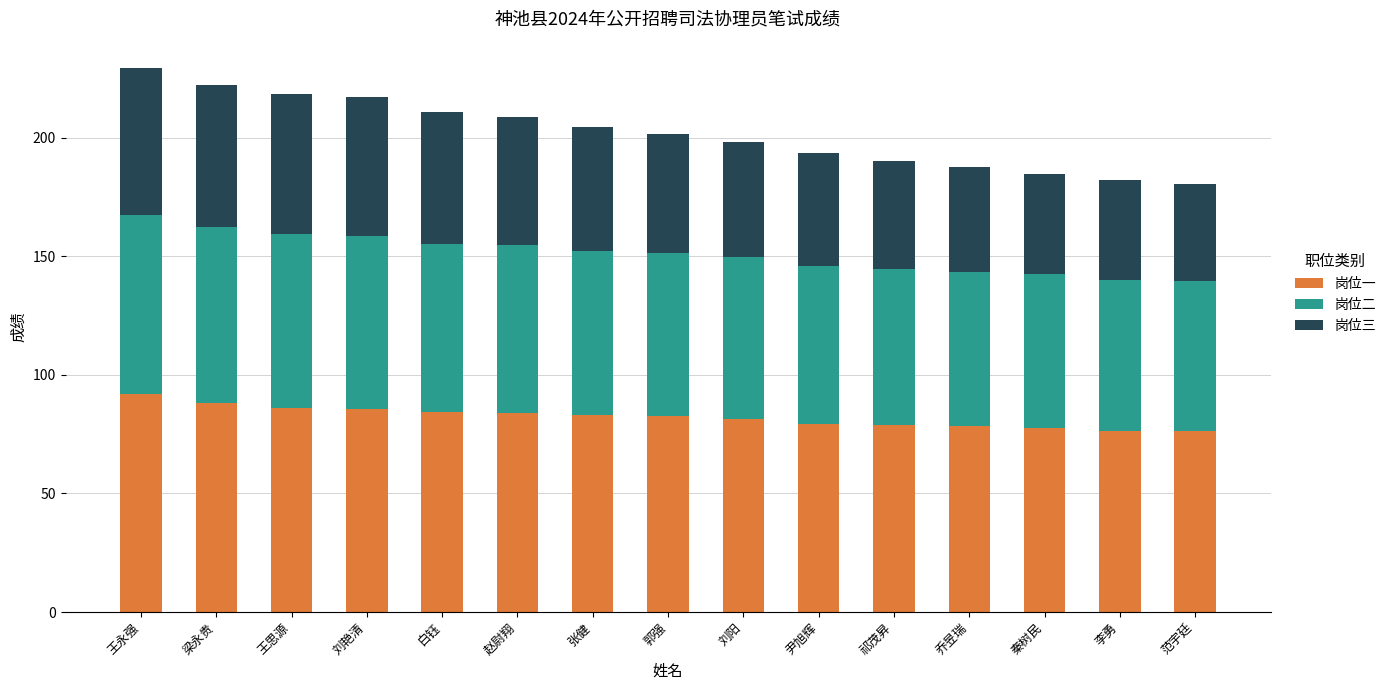

What is the average value of the 岗位一 series?

82.3